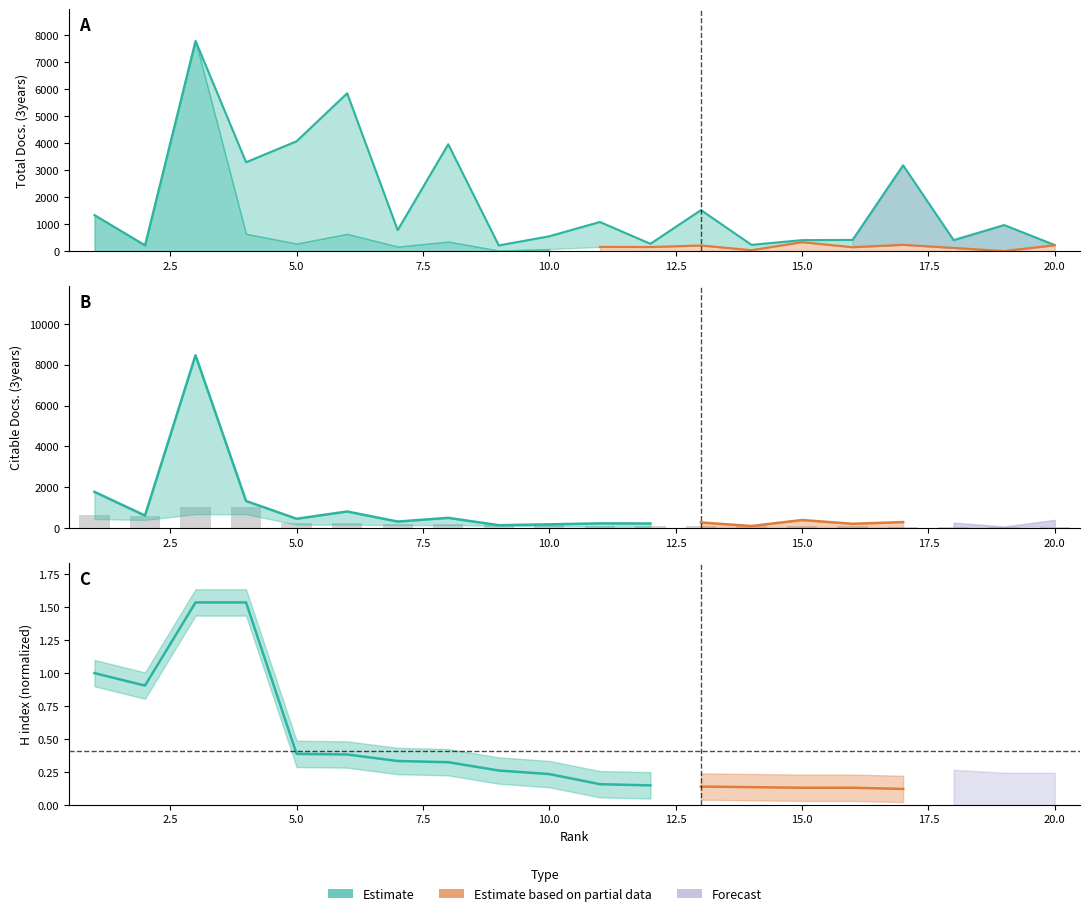

The chart shows a value of 135 at 5.0. True or false?

False